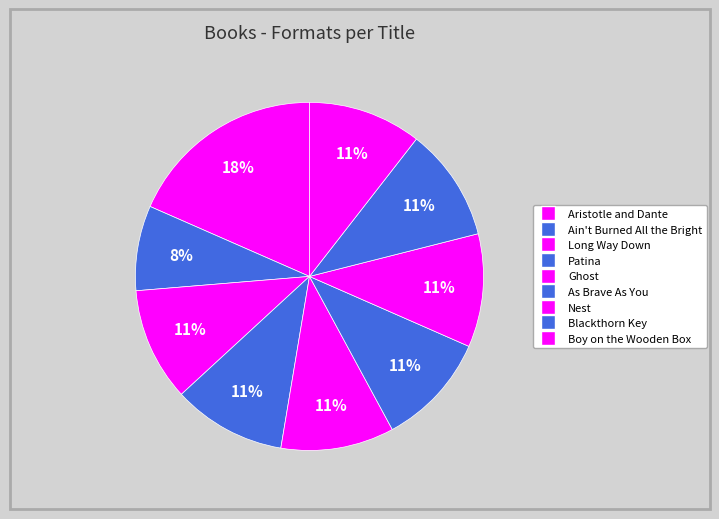

How many segments does this pie chart have?

9